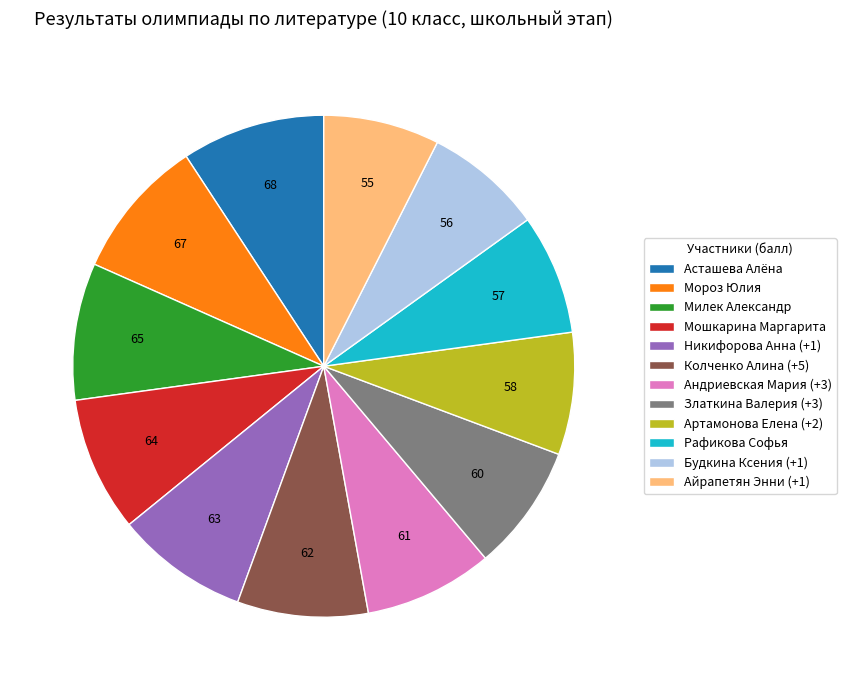

Does any single category account for the majority?

No